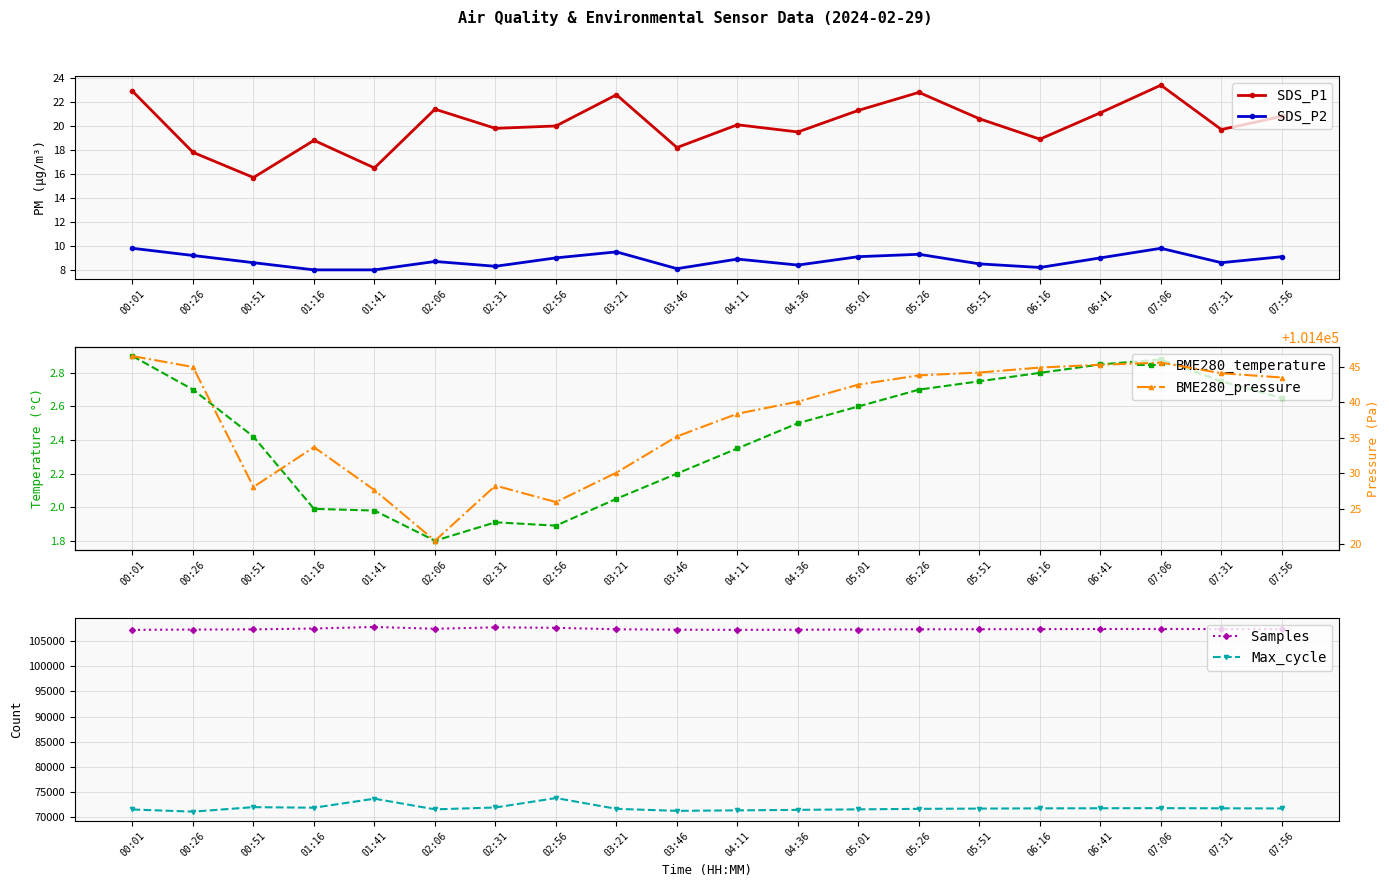

Rank the series at 07:31 from lowest to highest value.

BME280_temperature, SDS_P2, SDS_P1, Max_cycle, BME280_pressure, Samples